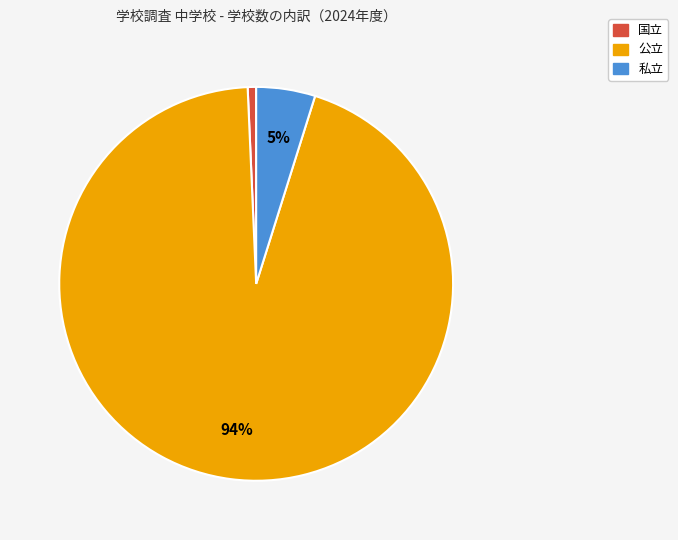

Combined, do 国立 and 私立 account for over 50%?

No